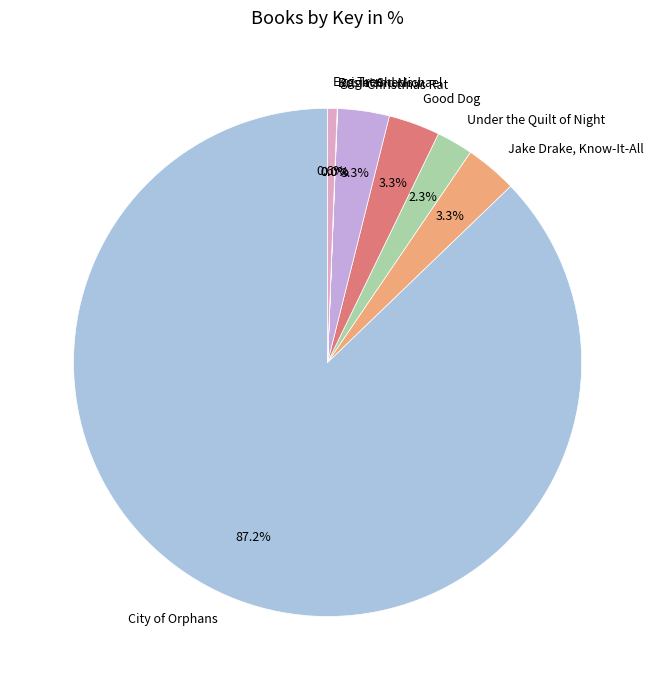

Which category accounts for the majority?

City of Orphans